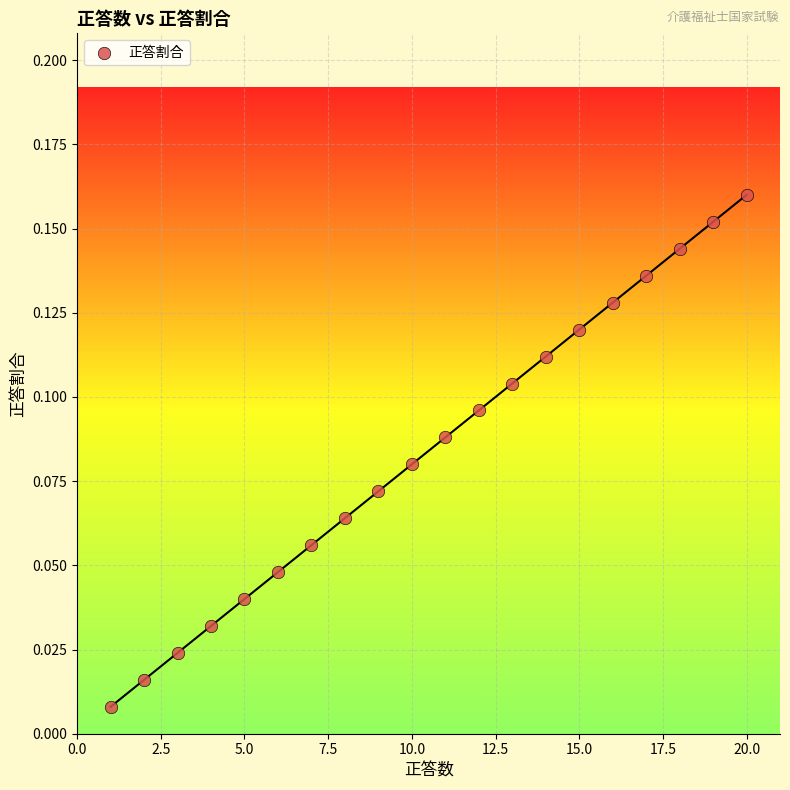

What is the range of X values (max minus min)?

19.0